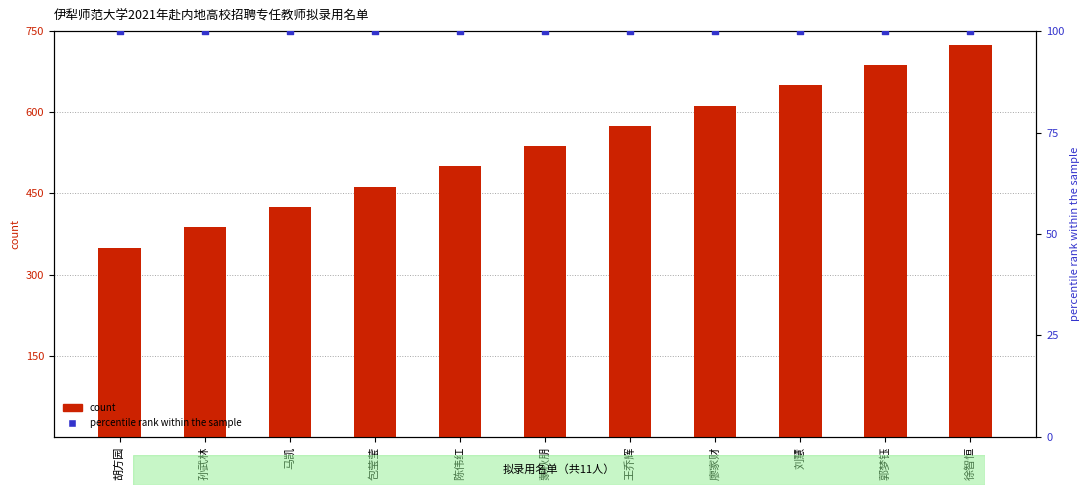

At how many categories does at least one series exceed 44?

11